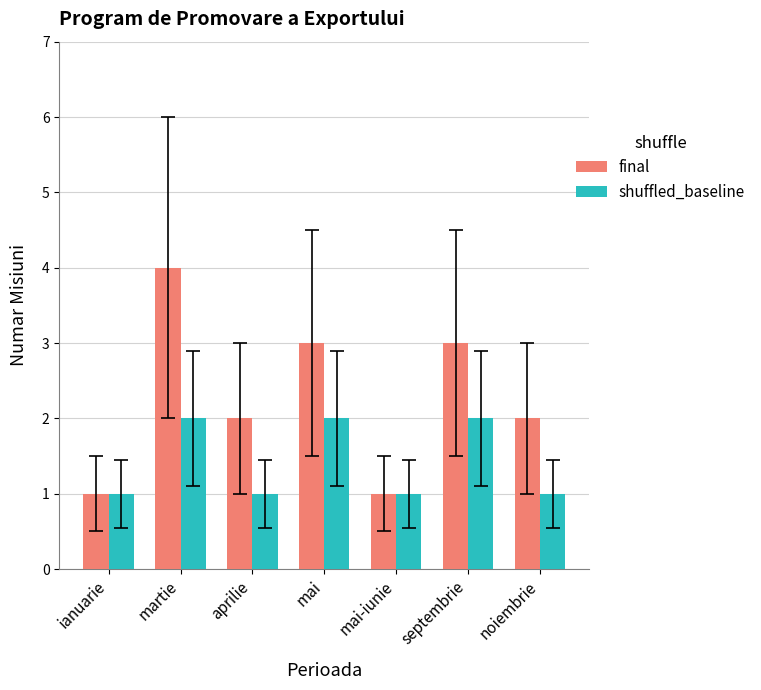

At which category is the sum across all series the highest?

martie